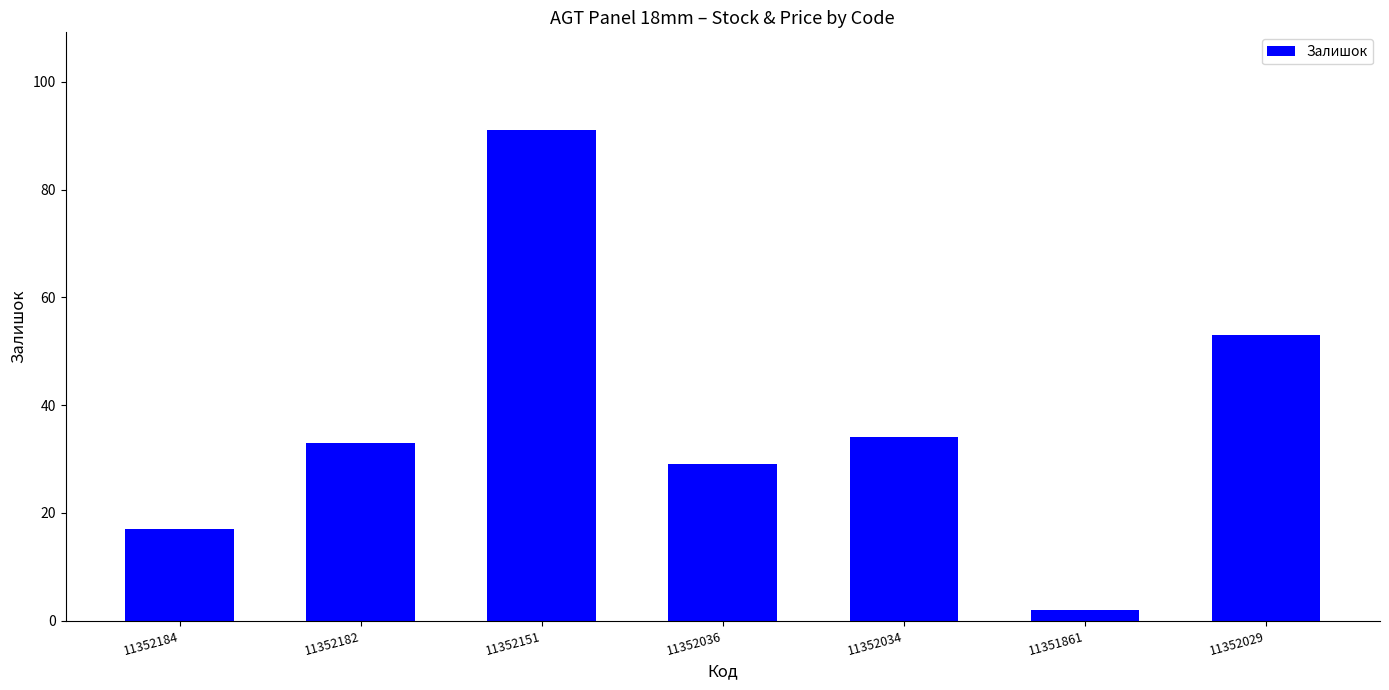

How many bars are there in total?

7